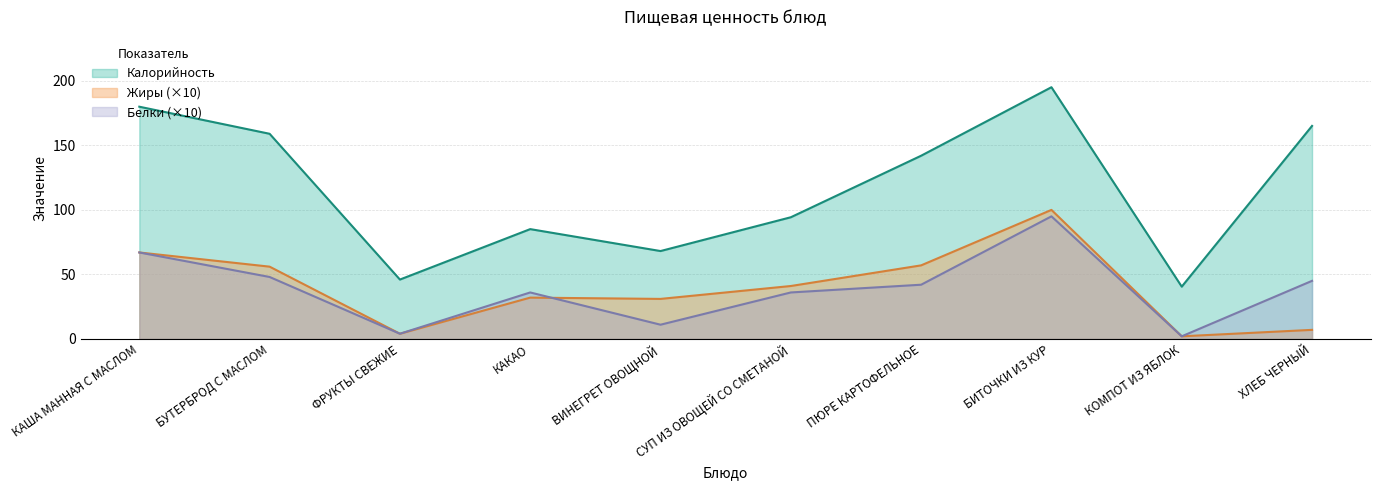

What is the maximum value for Белки?

95.0